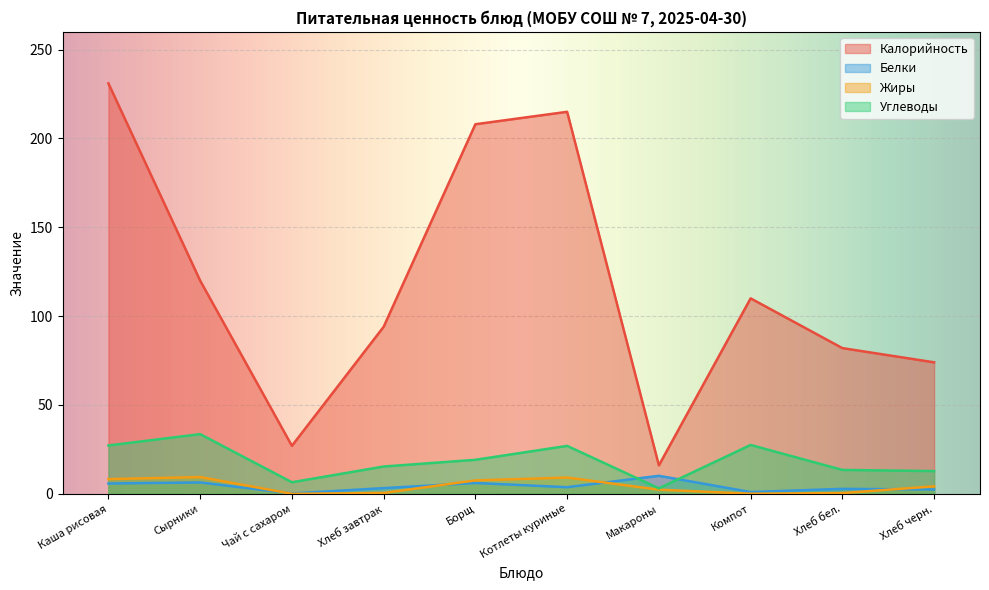

The value of Белки at Каша рисовая is 5.8. True or false?

True